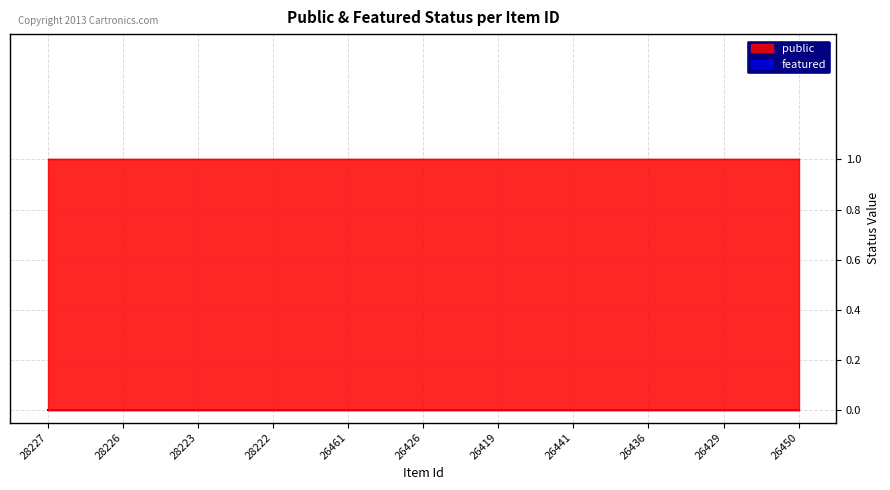

Which series has the largest range (max minus min)?

public